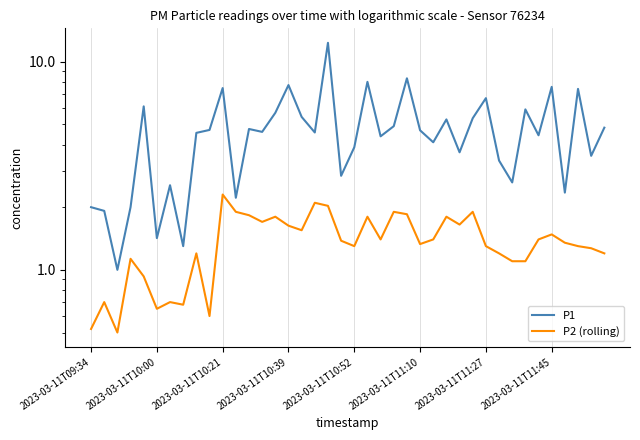

What is the greatest value displayed?

12.3